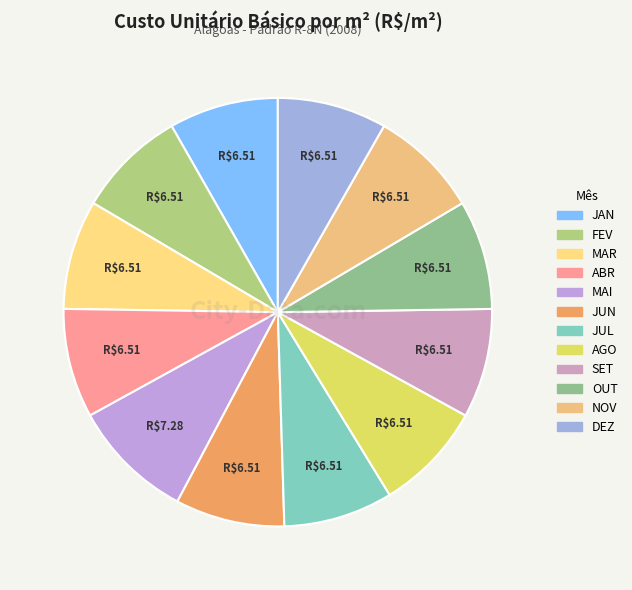

How many segments does this pie chart have?

12